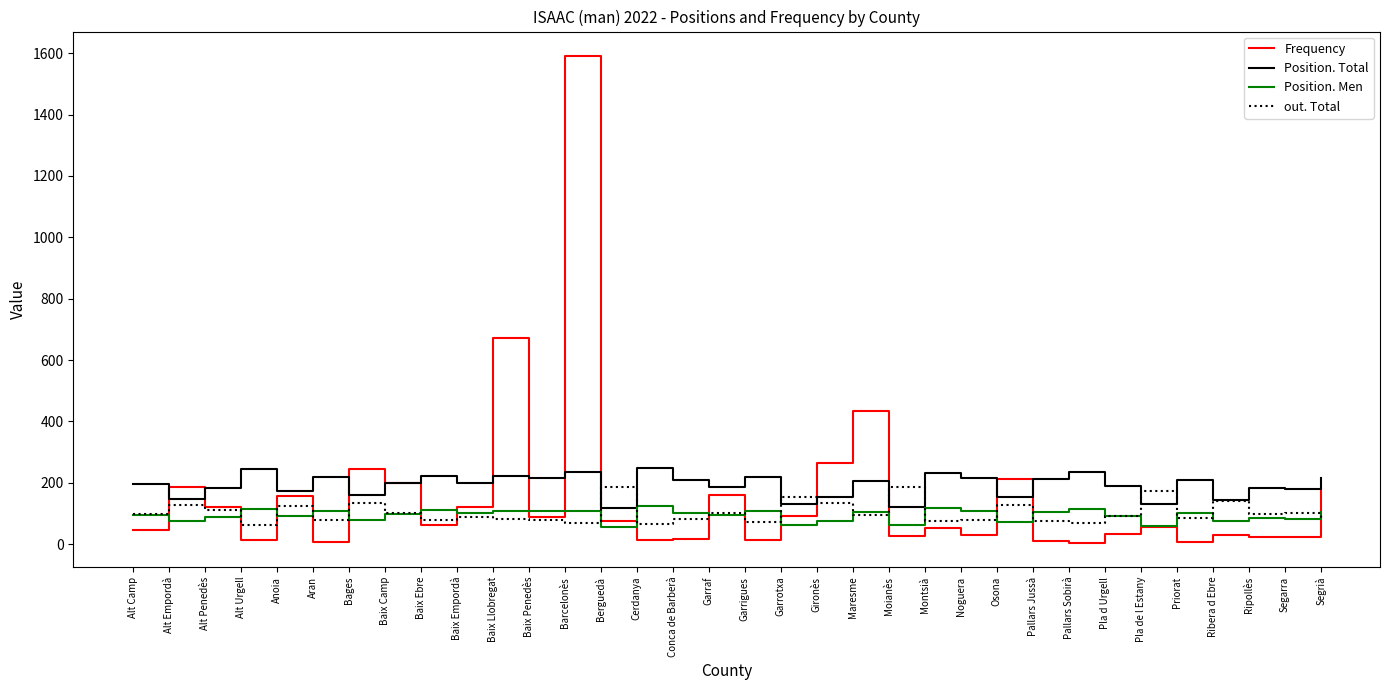

True or false: Position. Total and Position. Men intersect in this chart.

False